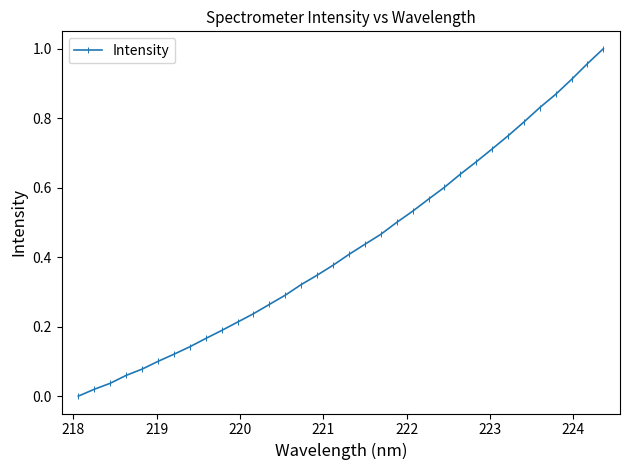

What is the sum of all values?

14.6